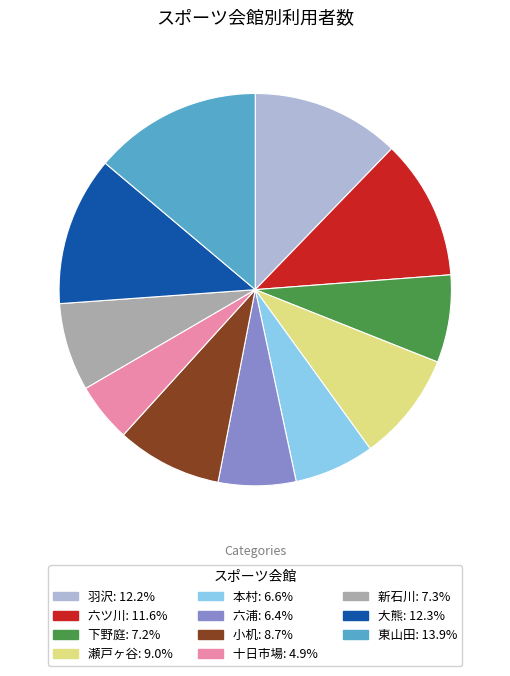

Does 羽沢 account for over 50% of the chart?

No